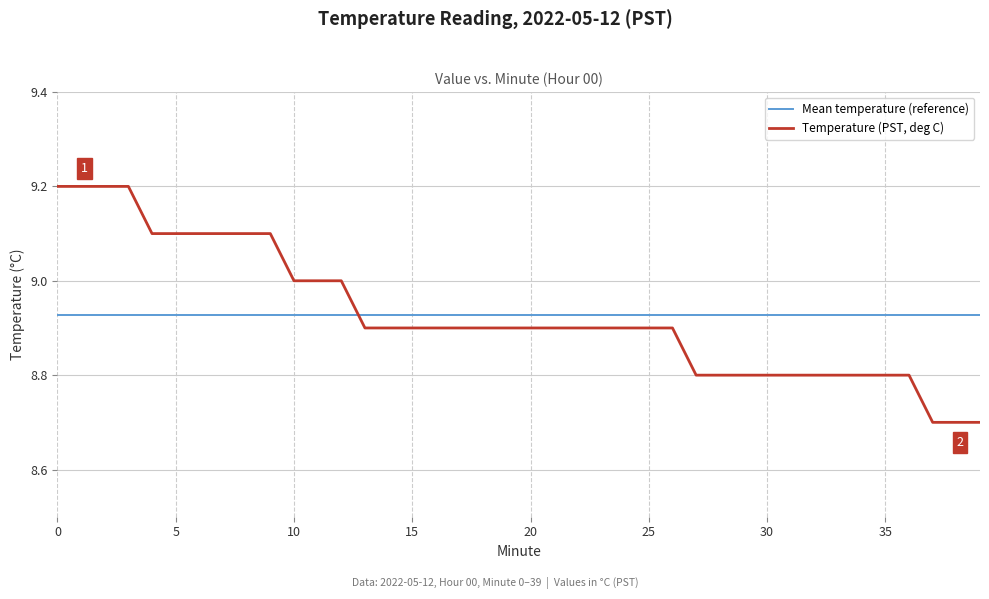

After their last crossing, which series has the higher values: Temperature (PST, deg C) or Mean temperature (reference)?

Mean temperature (reference)